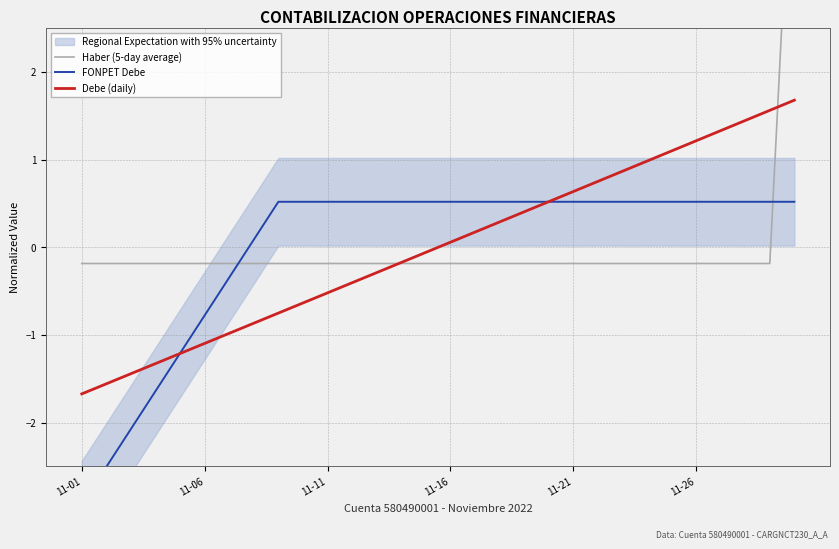

How many lines are shown in the chart?

3